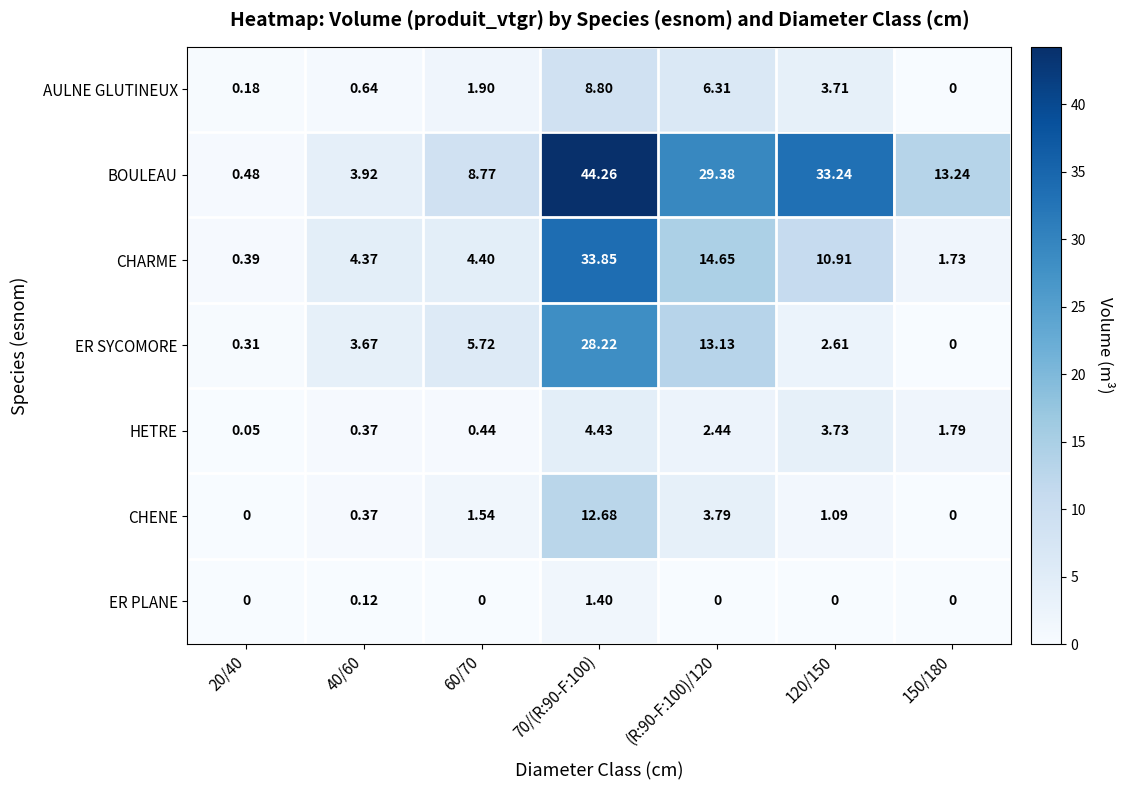

How many positive values does the AULNE GLUTINEUX series have?

6